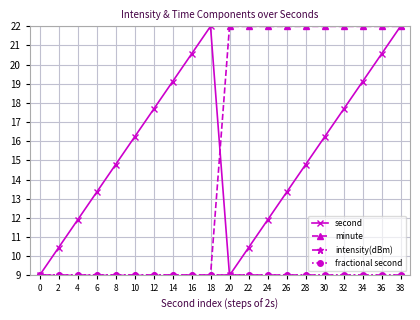

What is the highest value of the intensity(dBm) series?

9.0